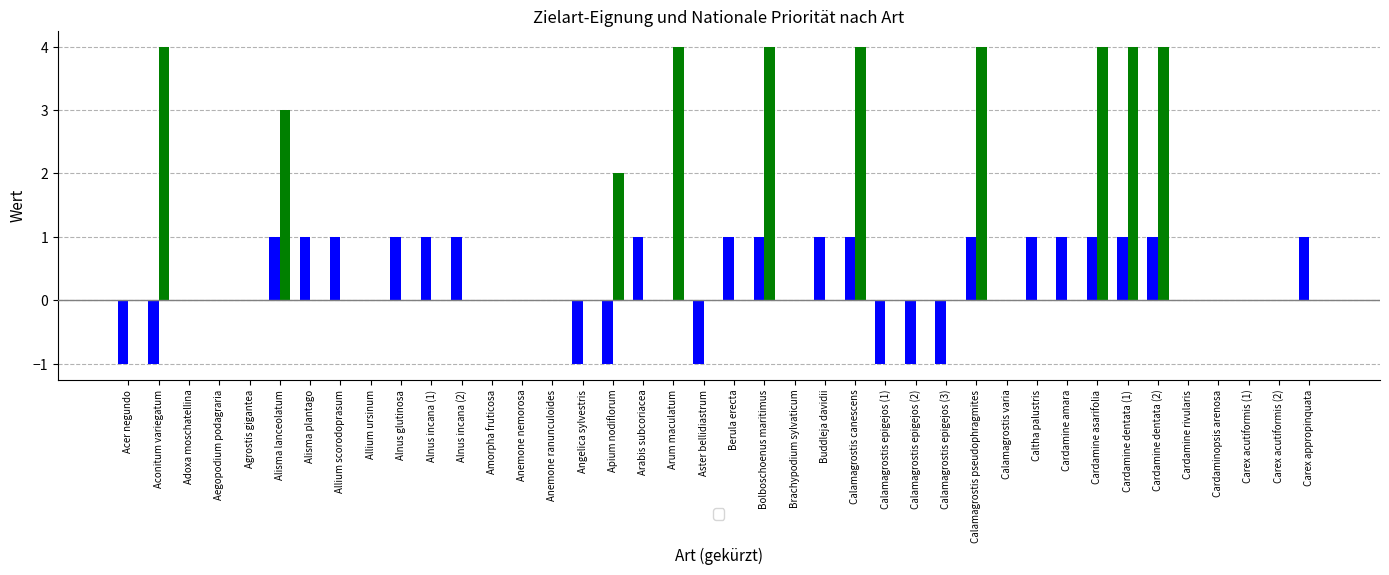

What is the total value across all series at Alisma lanceolatum?

4